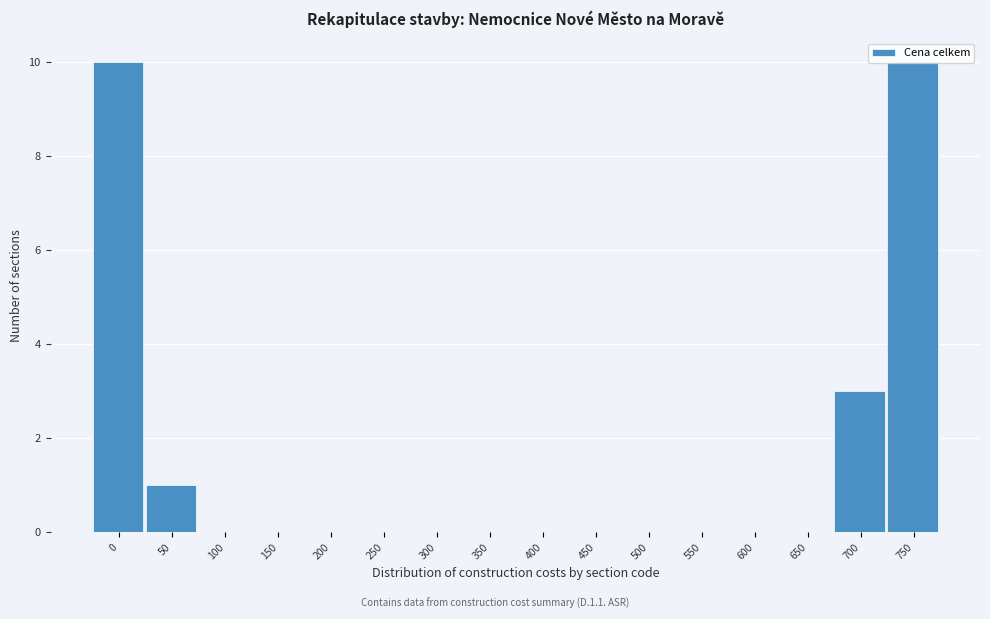

What is the sum of all values?

24